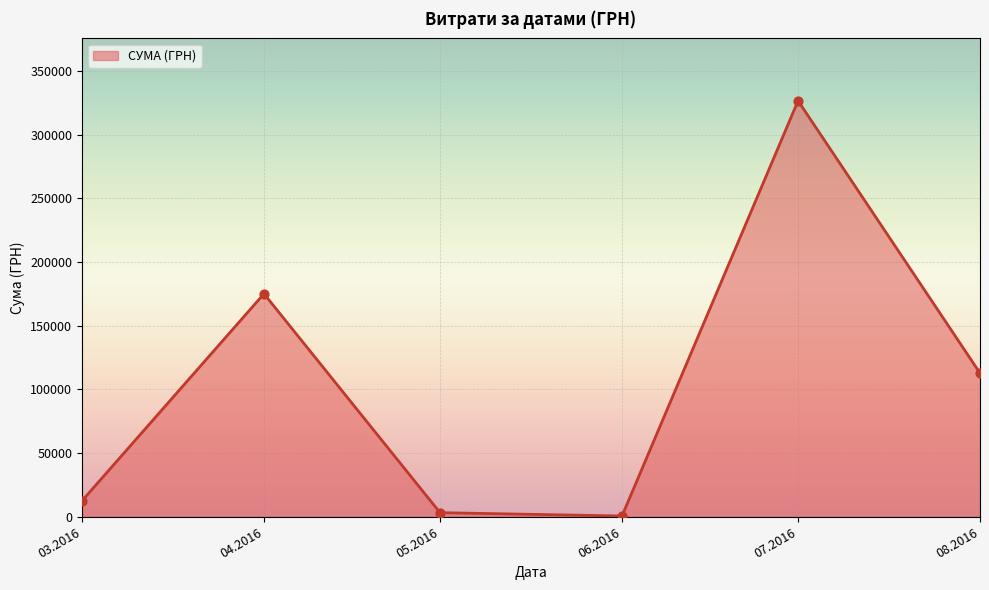

What is the change in value from 04.2016 to 07.2016?

+151504.4